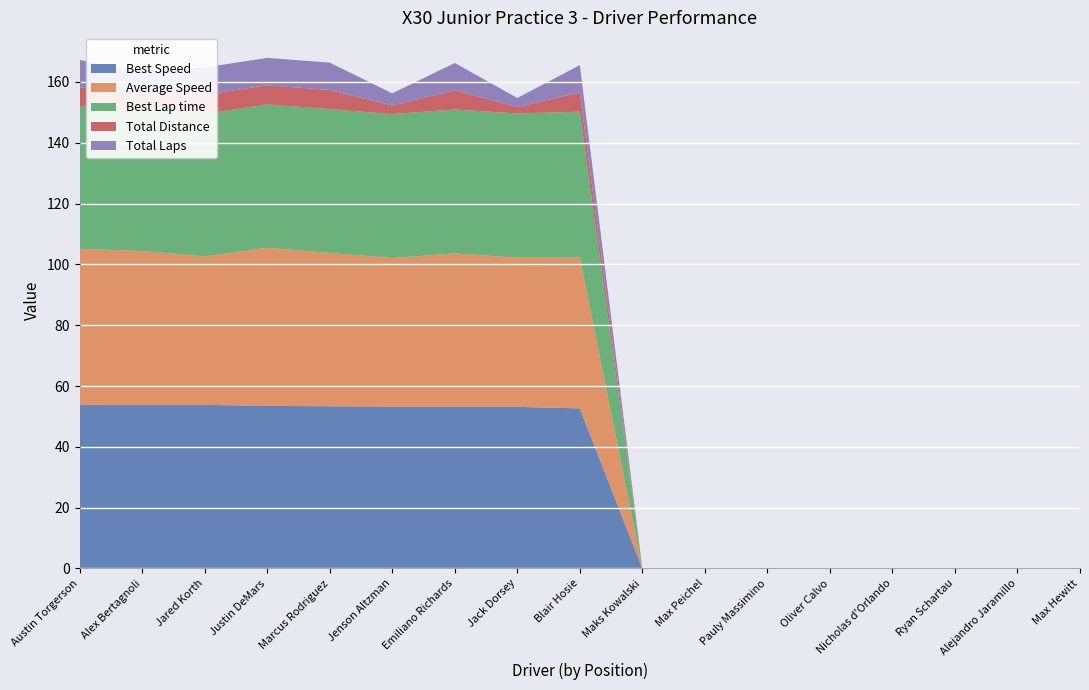

Reading left to right, list all the values displayed in this chart.

Best Speed: 53.9	53.8	53.8	53.5	53.3	53.2	53.2	53.1	52.6	0.0	0.0	0.0	0.0	0.0	0.0	0.0	0.0
Average Speed: 51.2	50.6	48.8	52.0	50.4	48.9	50.4	49.0	49.7	0.0	0.0	0.0	0.0	0.0	0.0	0.0	0.0
Best Lap time: 46.8	46.8	46.8	47.1	47.2	47.3	47.3	47.4	47.9	0.0	0.0	0.0	0.0	0.0	0.0	0.0	0.0
Total Distance: 6.3	4.9	6.3	6.3	6.3	2.8	6.3	2.1	6.3	0.0	0.0	0.0	0.0	0.0	0.0	0.0	0.0
Total Laps: 9.0	7.0	9.0	9.0	9.0	4.0	9.0	3.0	9.0	0.0	0.0	0.0	0.0	0.0	0.0	0.0	0.0